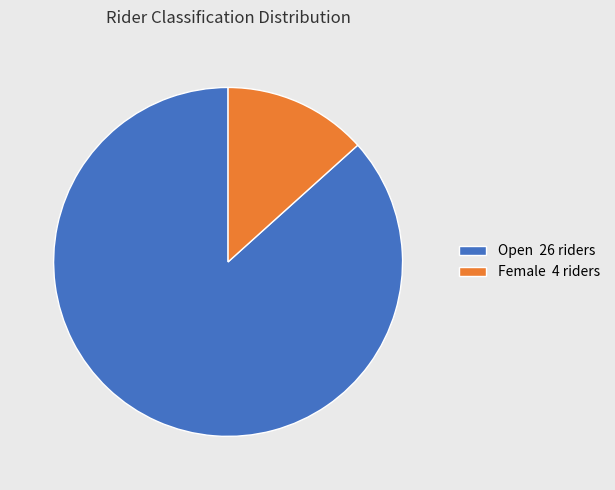

Which has a higher value, Female 4 riders or Open 26 riders?

Open 26 riders